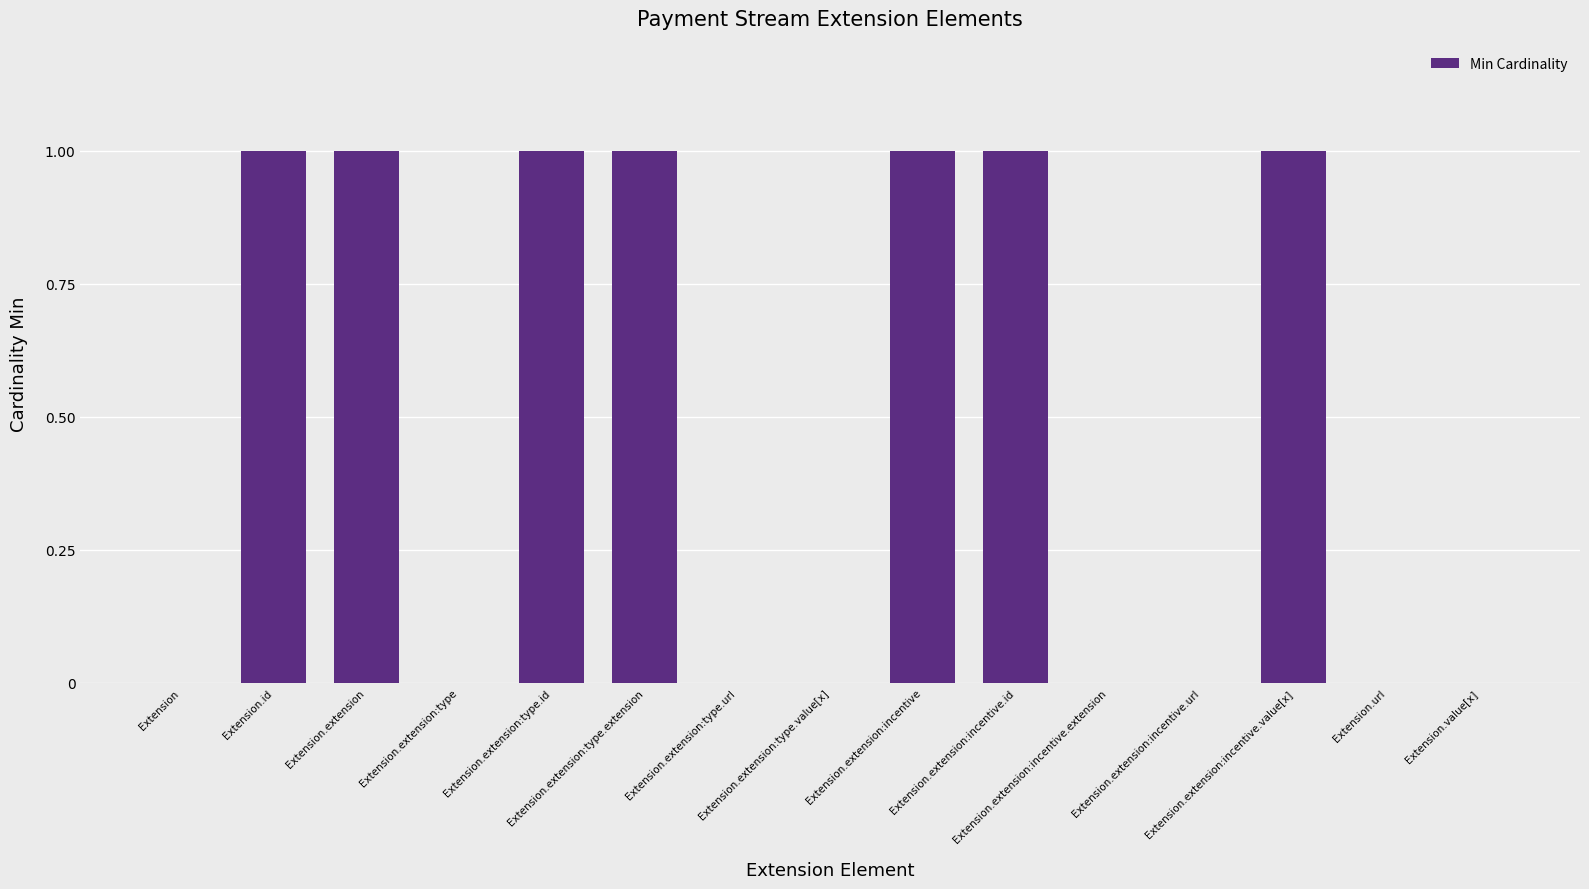

Is it true that the value at Extension.extension:type.extension is 2?

False